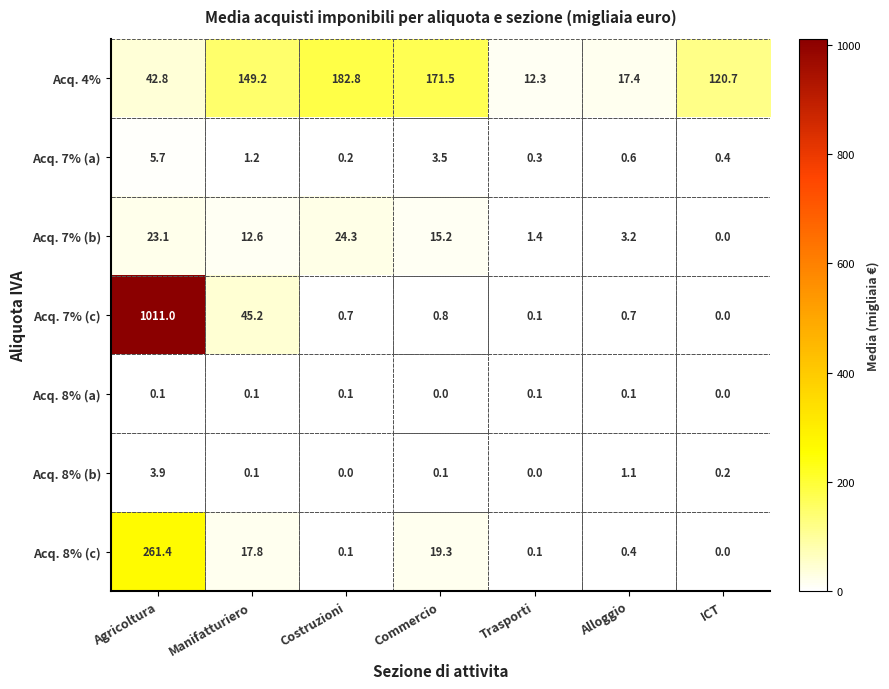

Which series changed the most between Commercio and ICT?

Acq. 4%